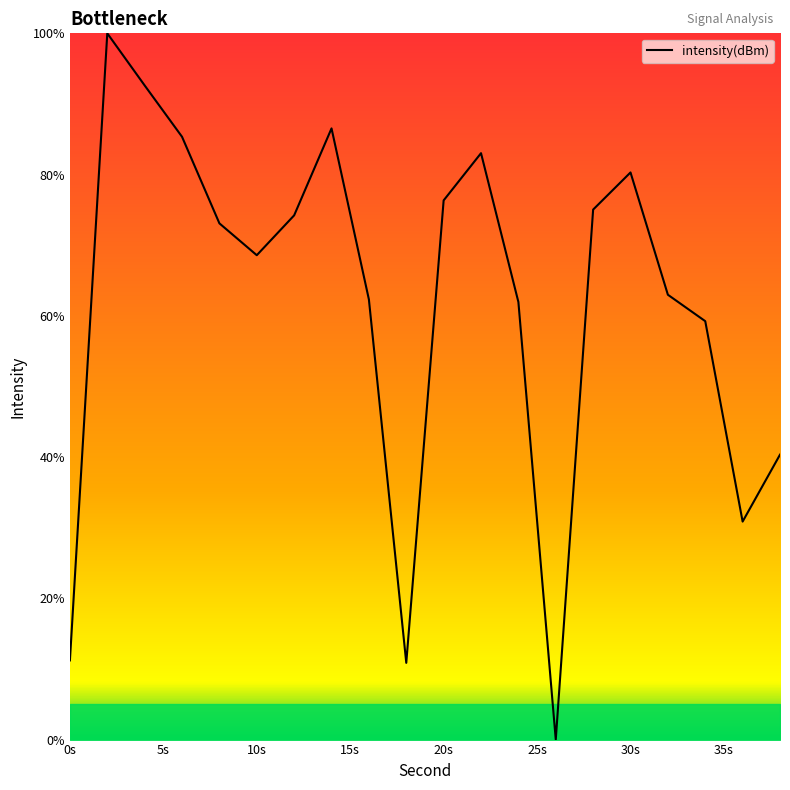

What is the difference between the maximum and minimum values?

100.0